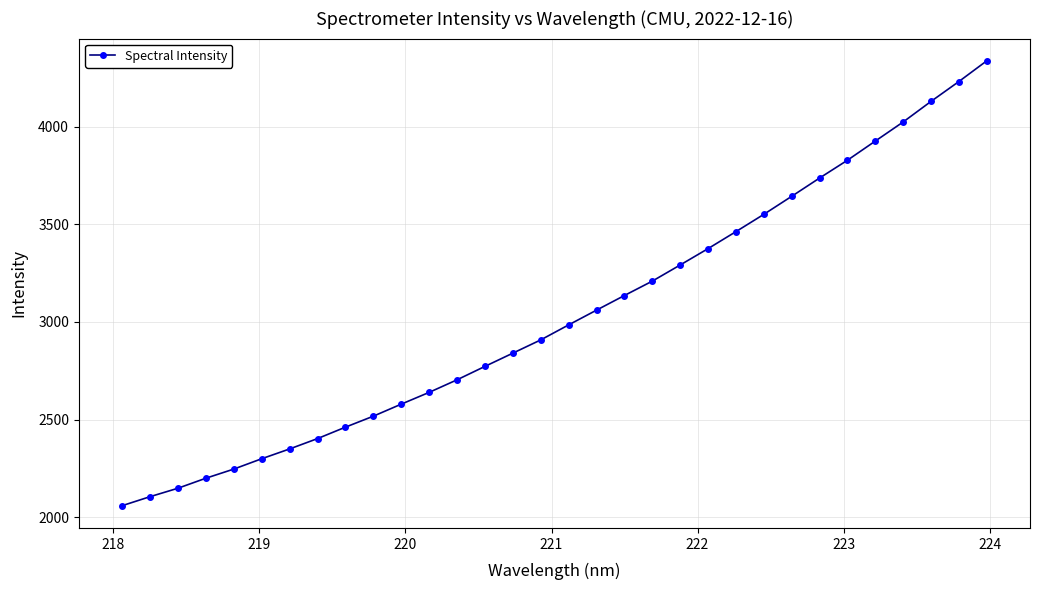

What is the value of the 12th point from the left?

2639.3